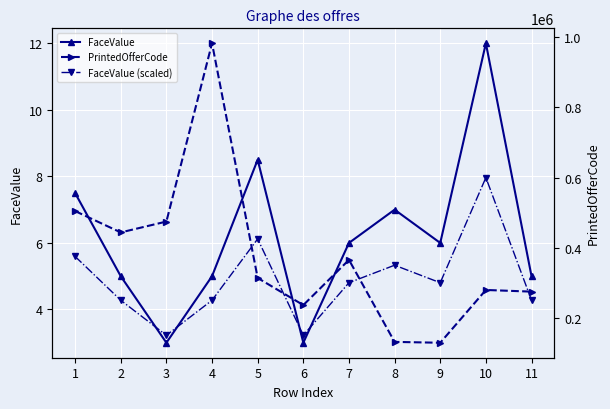

Rank the categories by PrintedOfferCode value from lowest to highest.

9, 8, 6, 11, 10, 5, 7, 2, 3, 1, 4